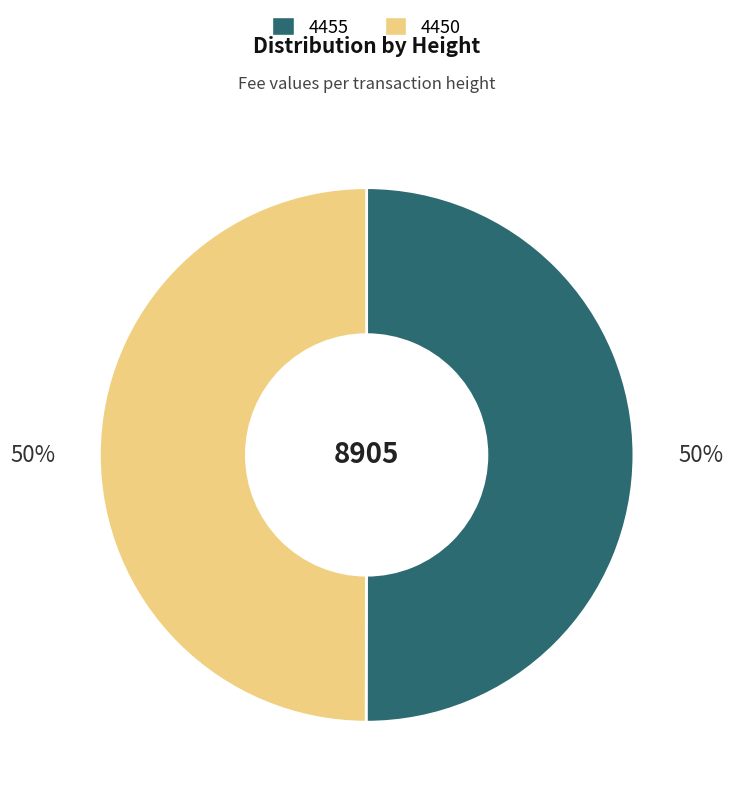

What percentage is the 4450 slice, to the nearest percent?

50%